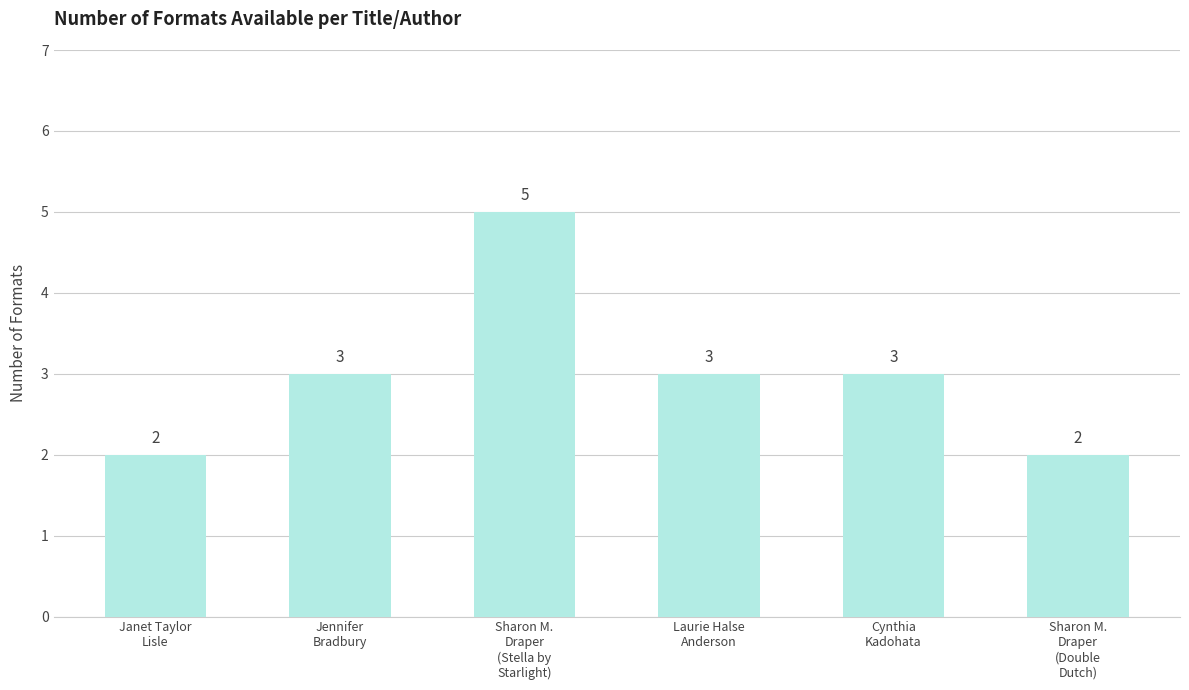

What is the ratio of the value at Jennifer
Bradbury to the value at Janet Taylor
Lisle?

1.5